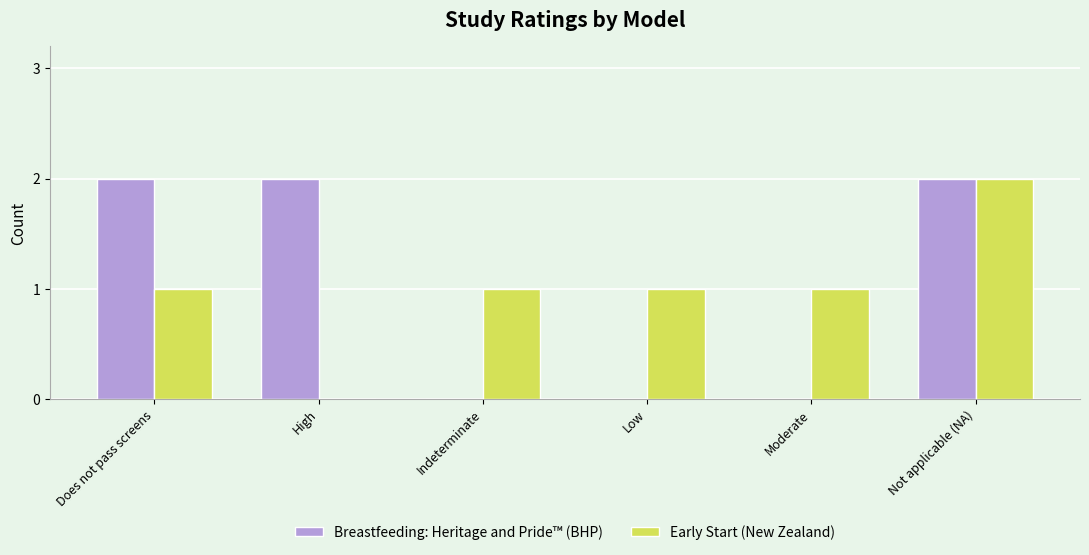

Are the bars horizontal?

No